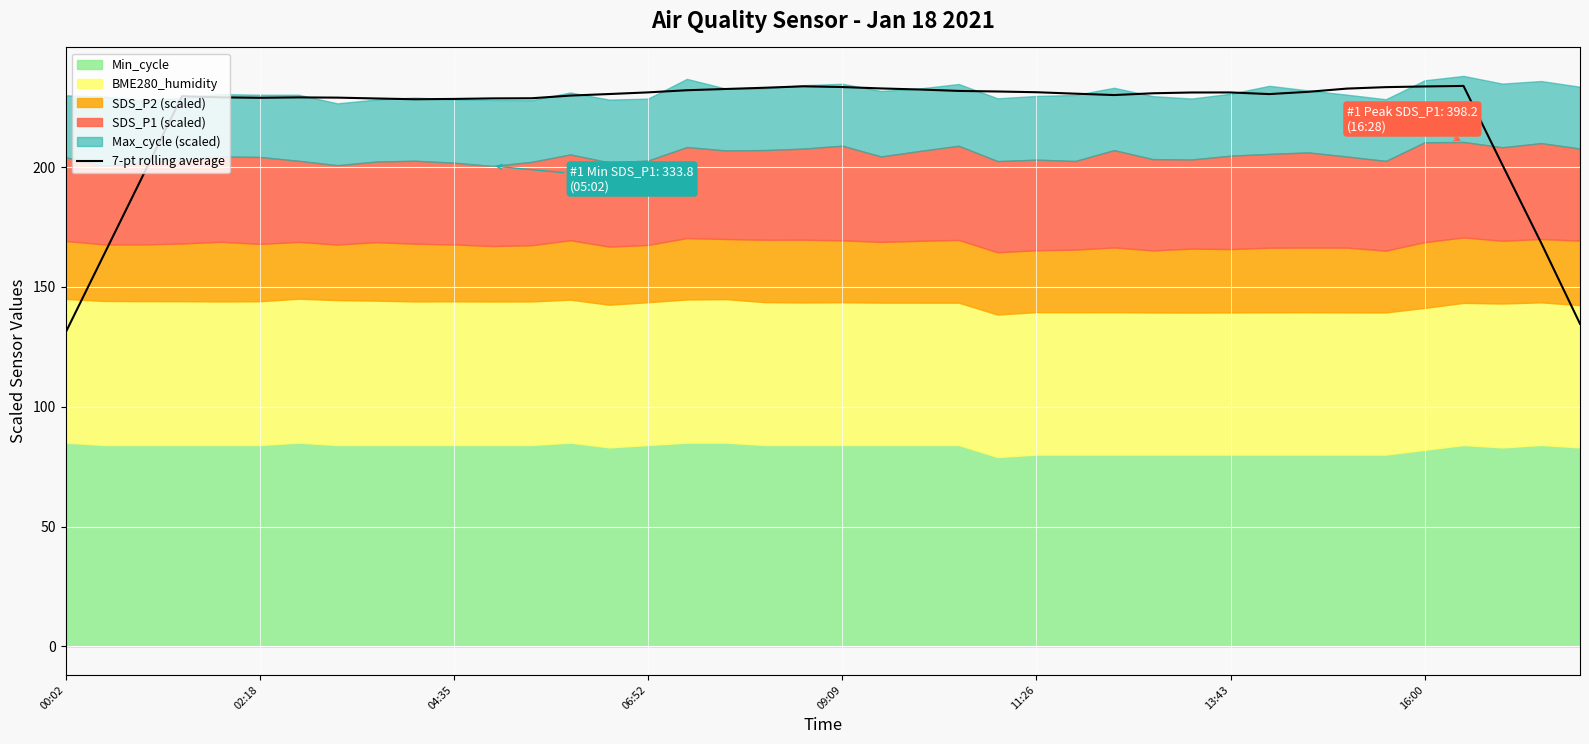

True or false: the data has more than 0 interior local peaks.

True